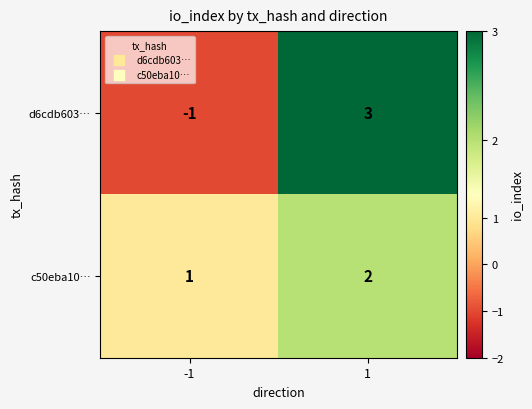

Reading right to left, what are all the values shown in this chart?

d6cdb603…: 1=3	-1=-1
c50eba10…: 1=2	-1=1